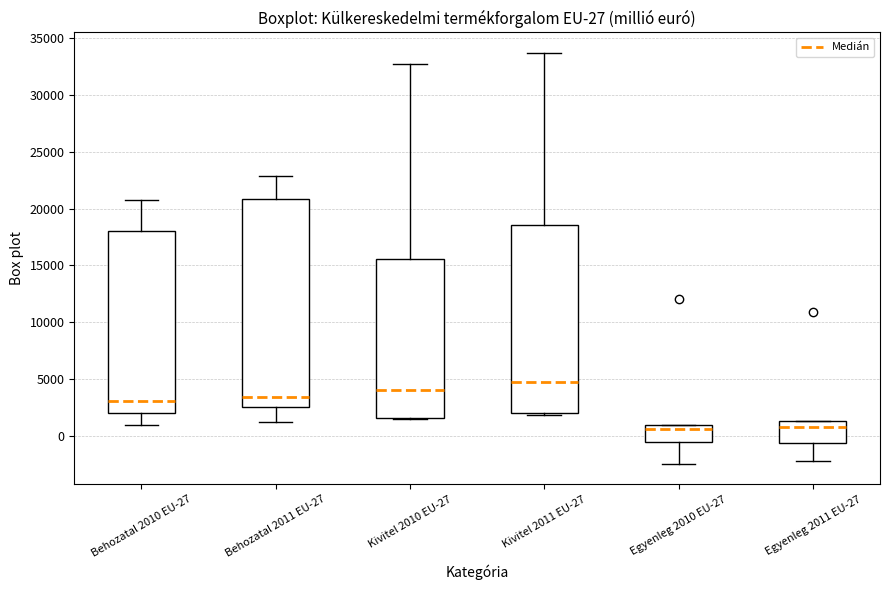

Which box's median line is the highest?

Kivitel 2011 EU-27